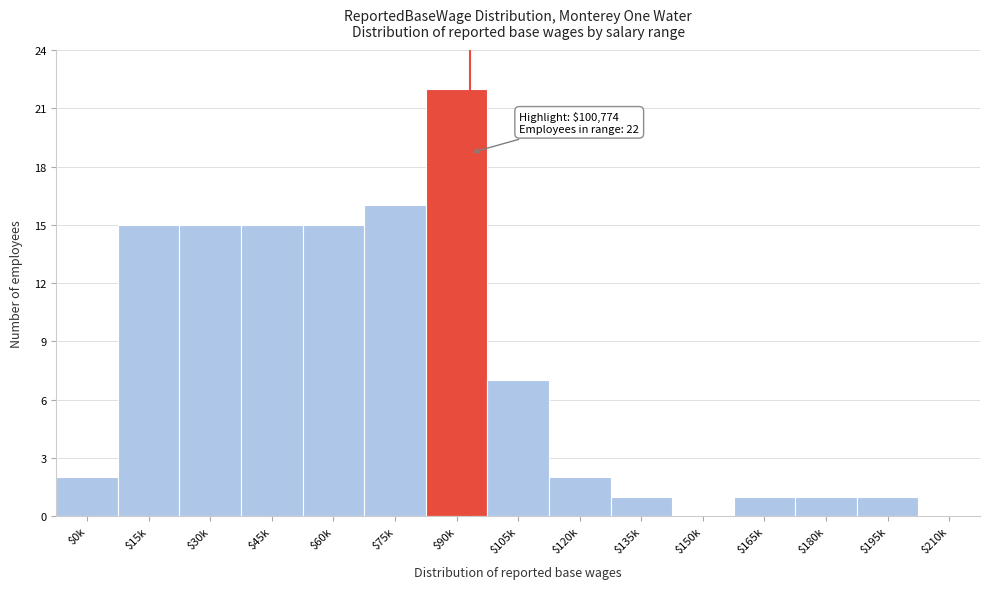

The value at $210k is 0. True or false?

True